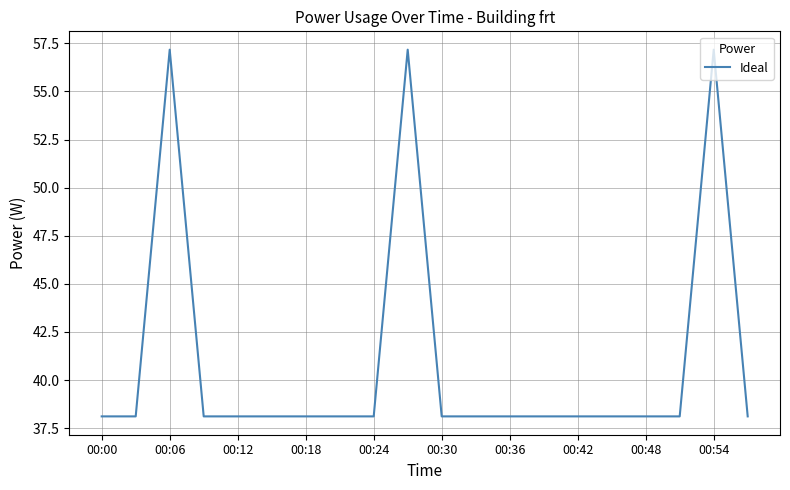

What is the maximum value shown in the chart?

57.2